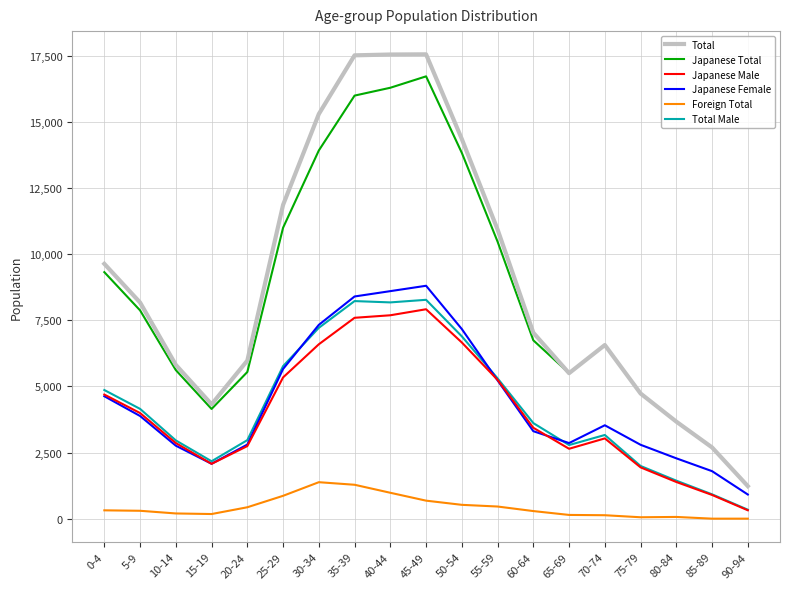

The value of Total at 60-64 is 9827. True or false?

False